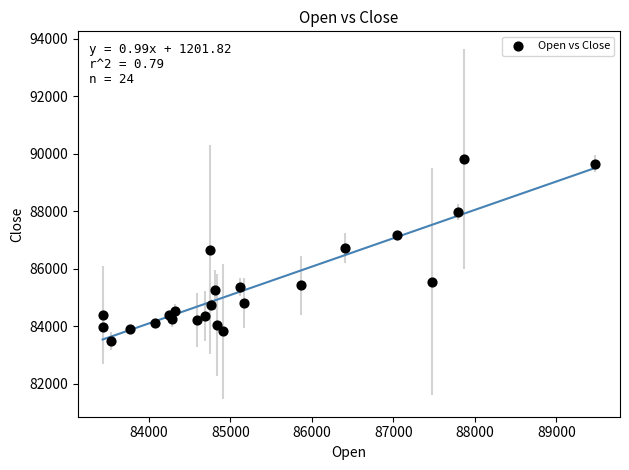

What is the range of X values (max minus min)?

6047